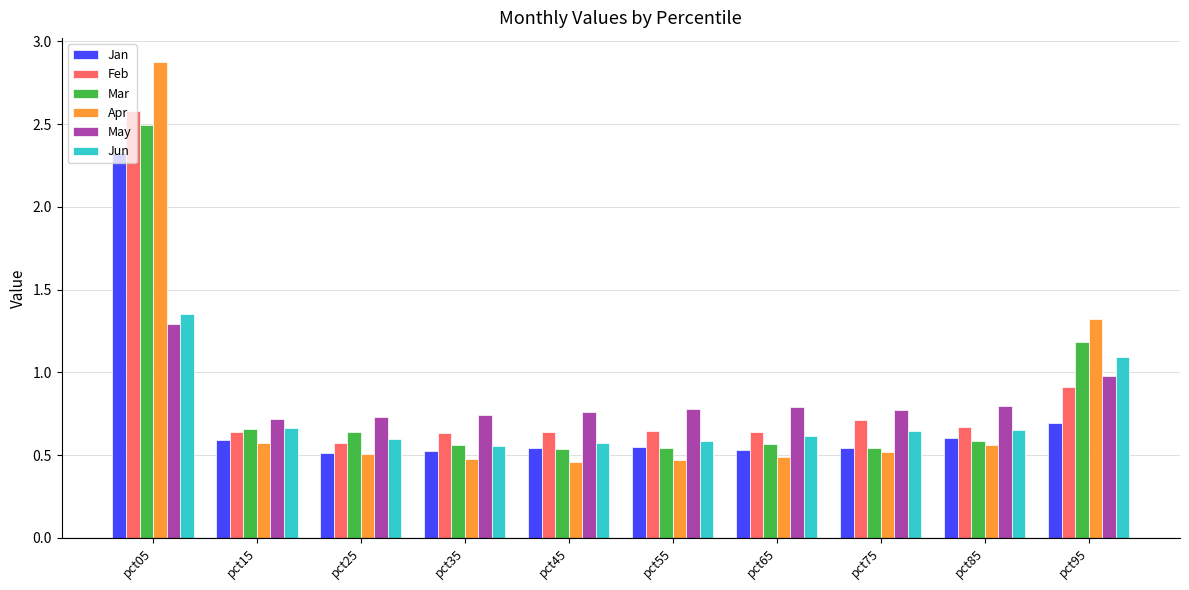

Is it true that Mar equals 0.3 at pct35?

False